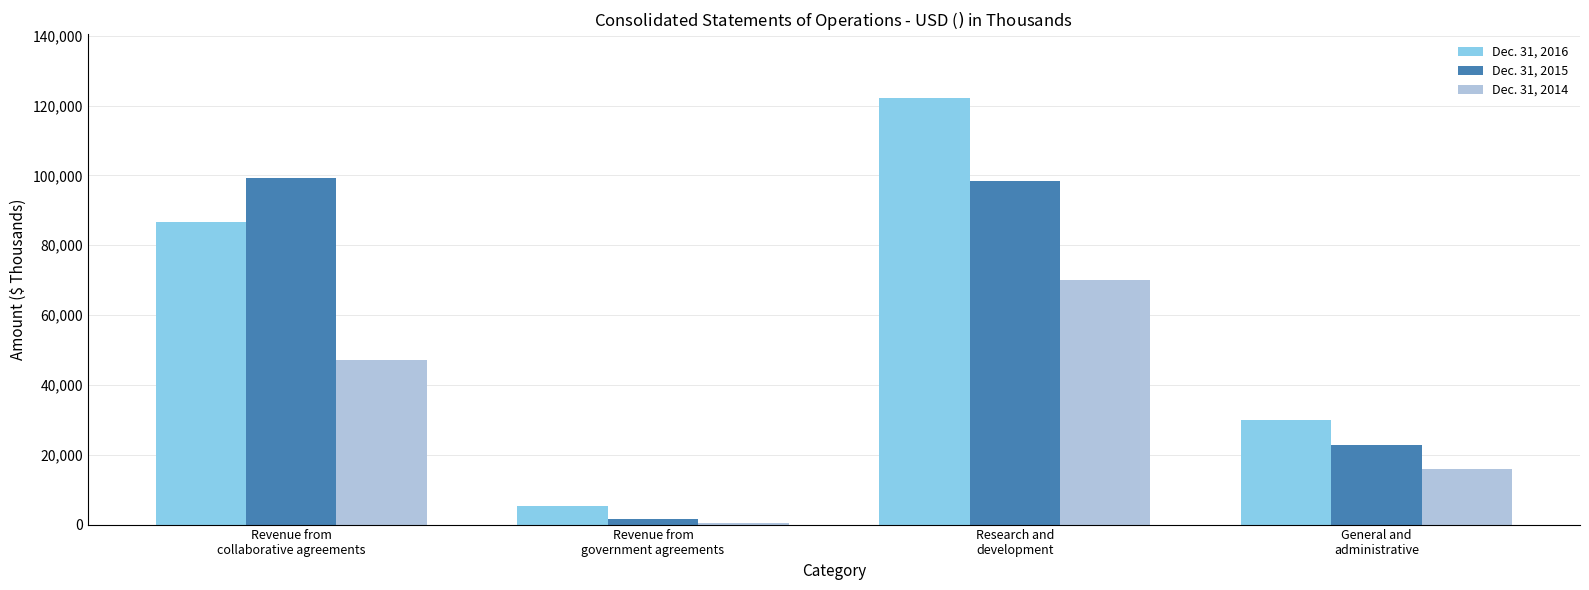

How many series are shown in this chart?

3